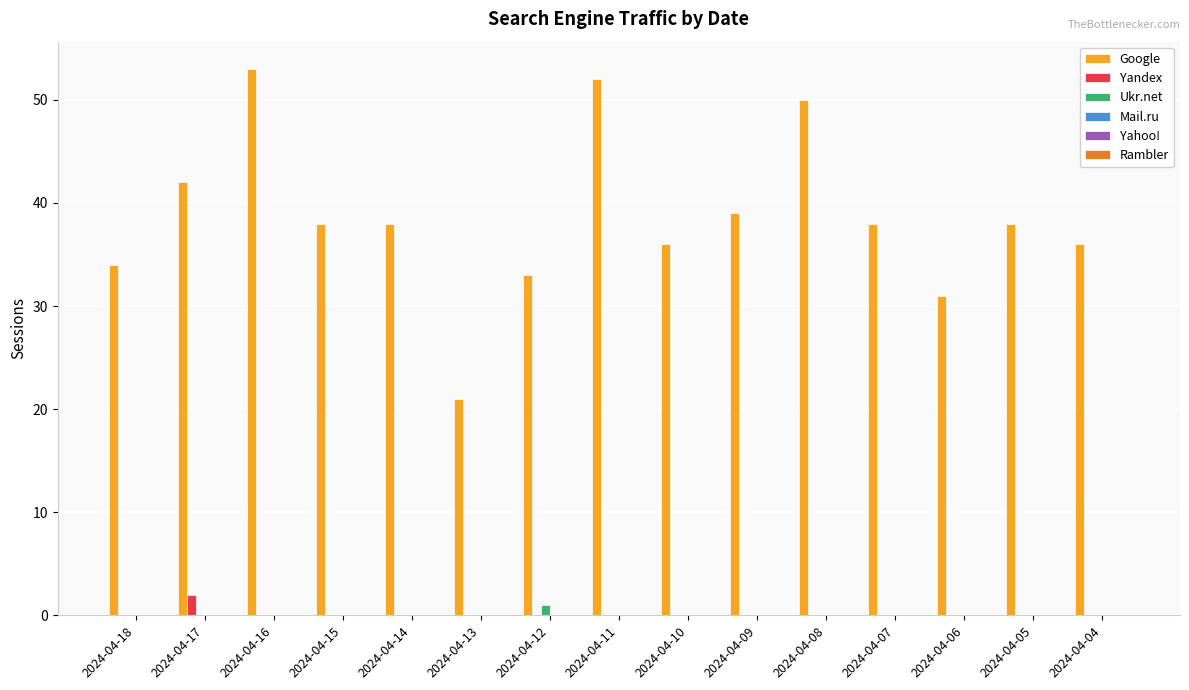

What is the total value across all series at 2024-04-15?

38